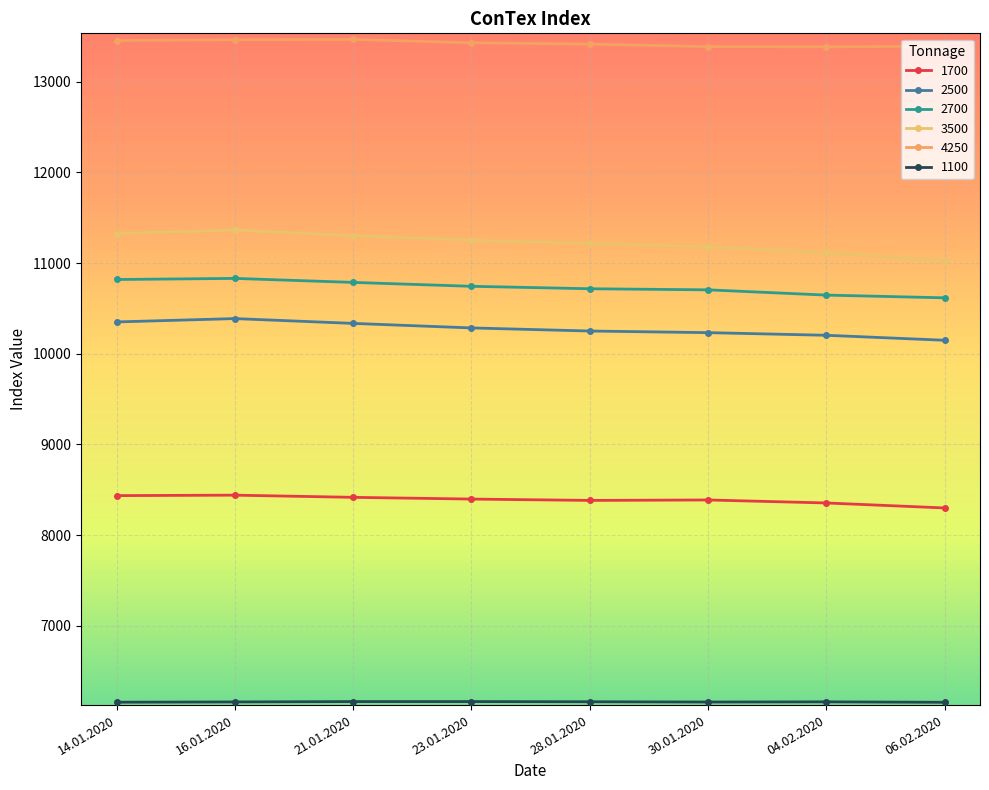

What is the difference between the highest and lowest values at 21.01.2020?

7301